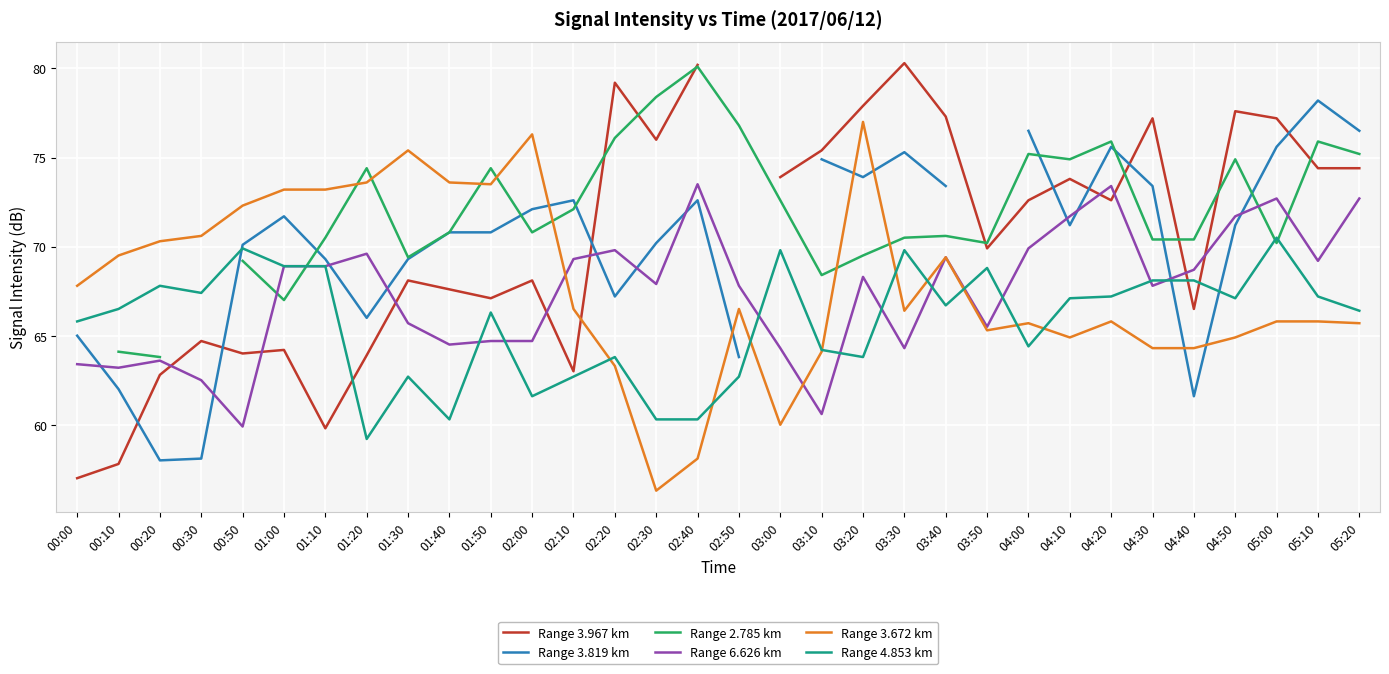

Is the value of Range 6.626 km at 01:00 greater than the value of Range 3.672 km at 05:10?

Yes